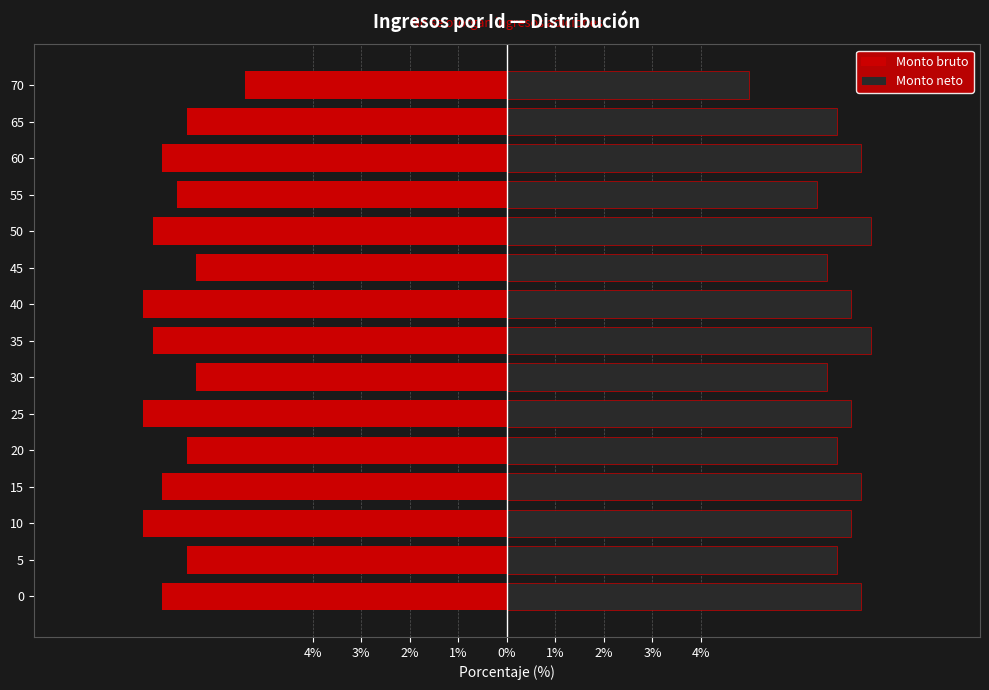

Which has a higher value, 50 or 10?

50